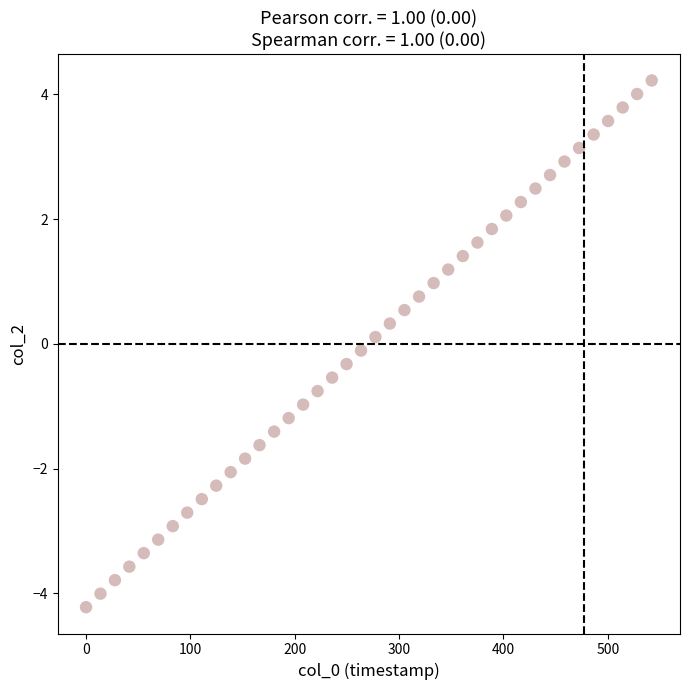

What is the range of Y values (max minus min)?

8.4